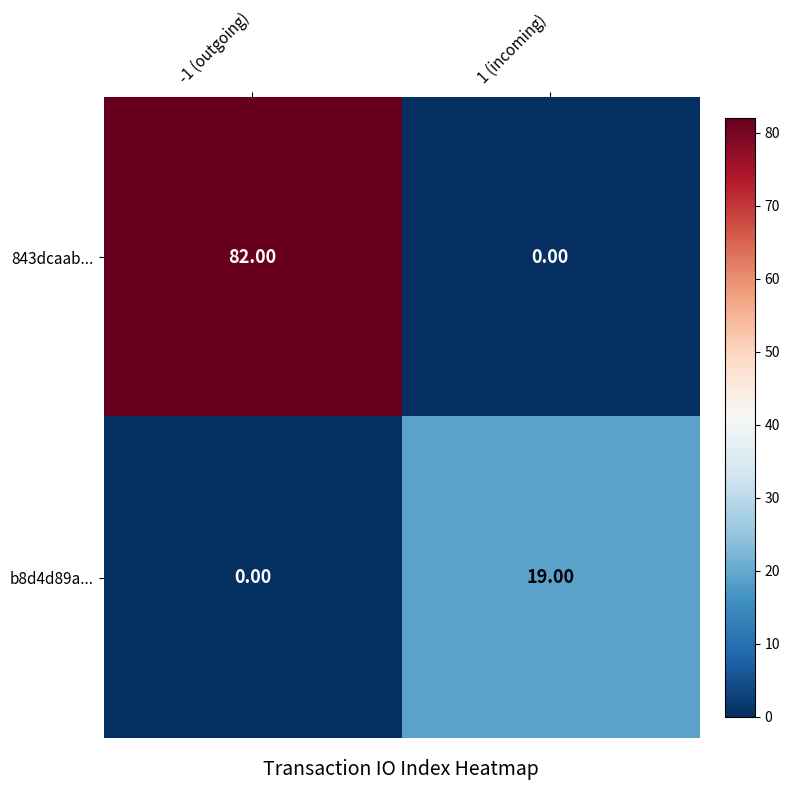

What is the average value of the b8d4d89a... series?

10